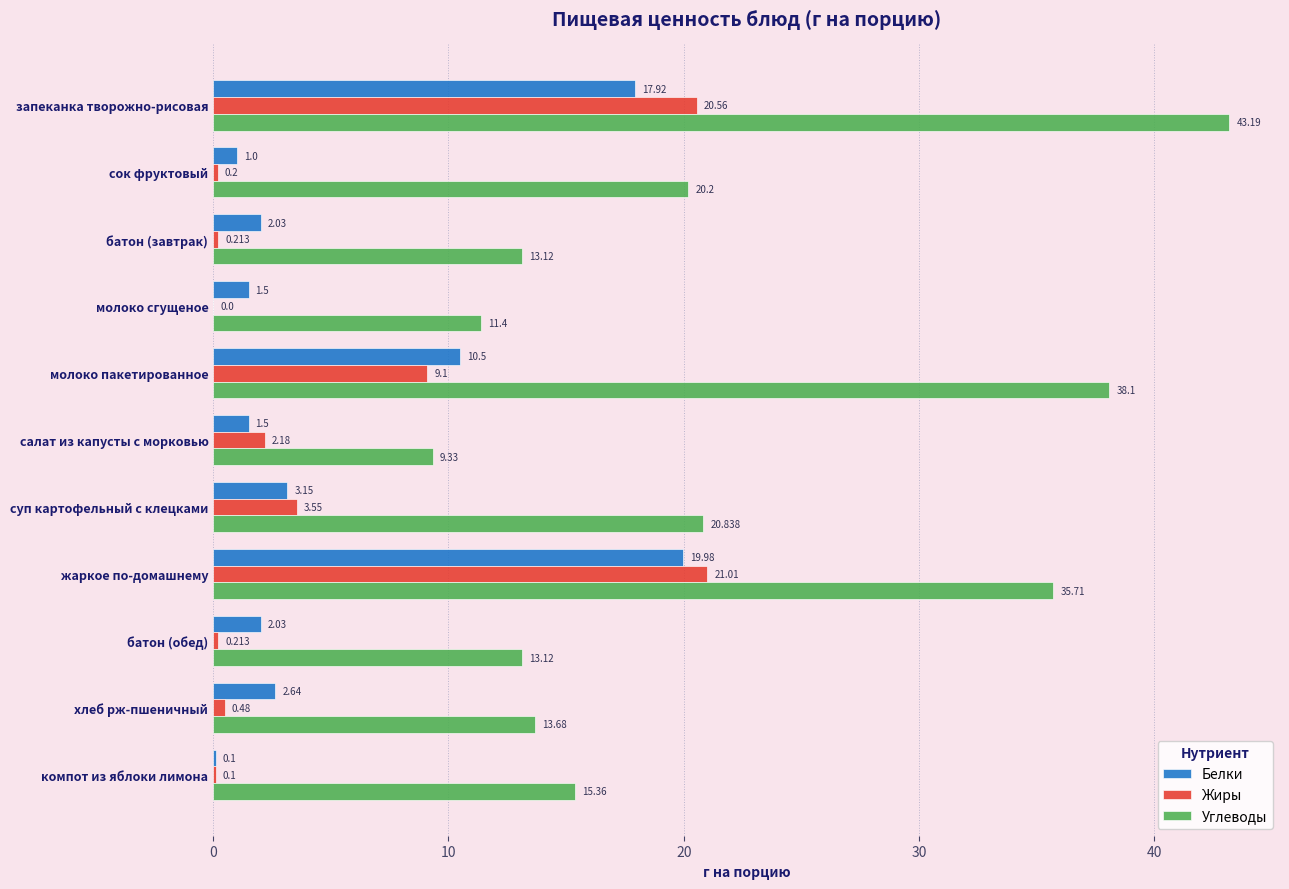

At which category does the chart reach its peak across all series?

запеканка творожно-рисовая